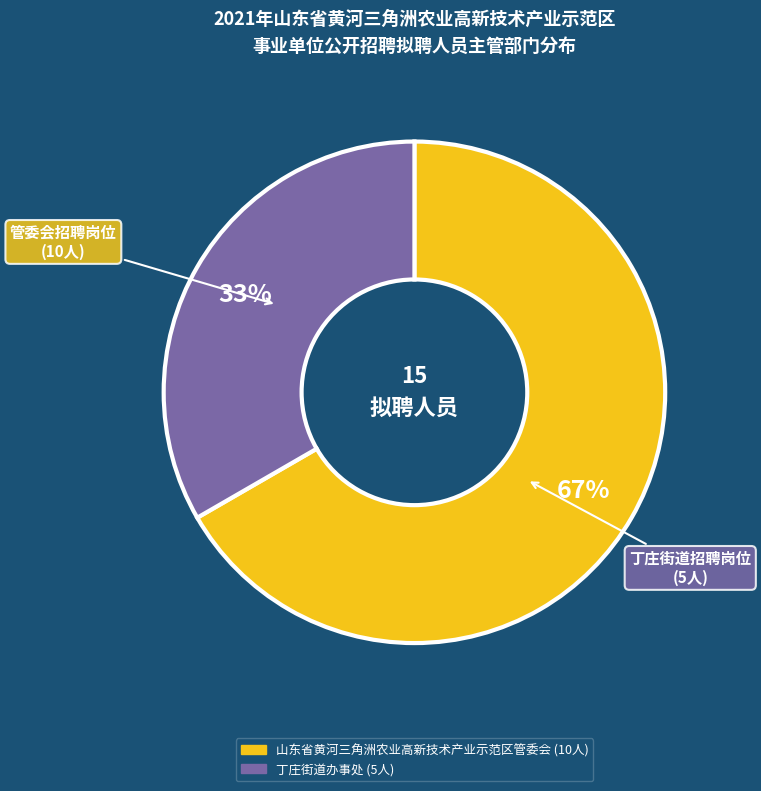

To the nearest percent, what is the average slice percentage?

50%